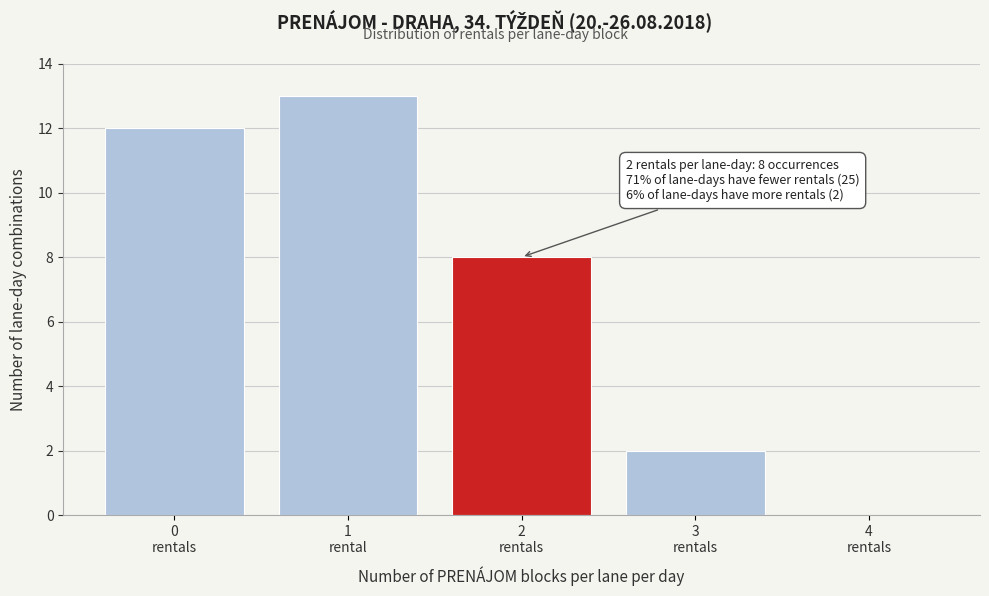

What is the sum of all values?

35